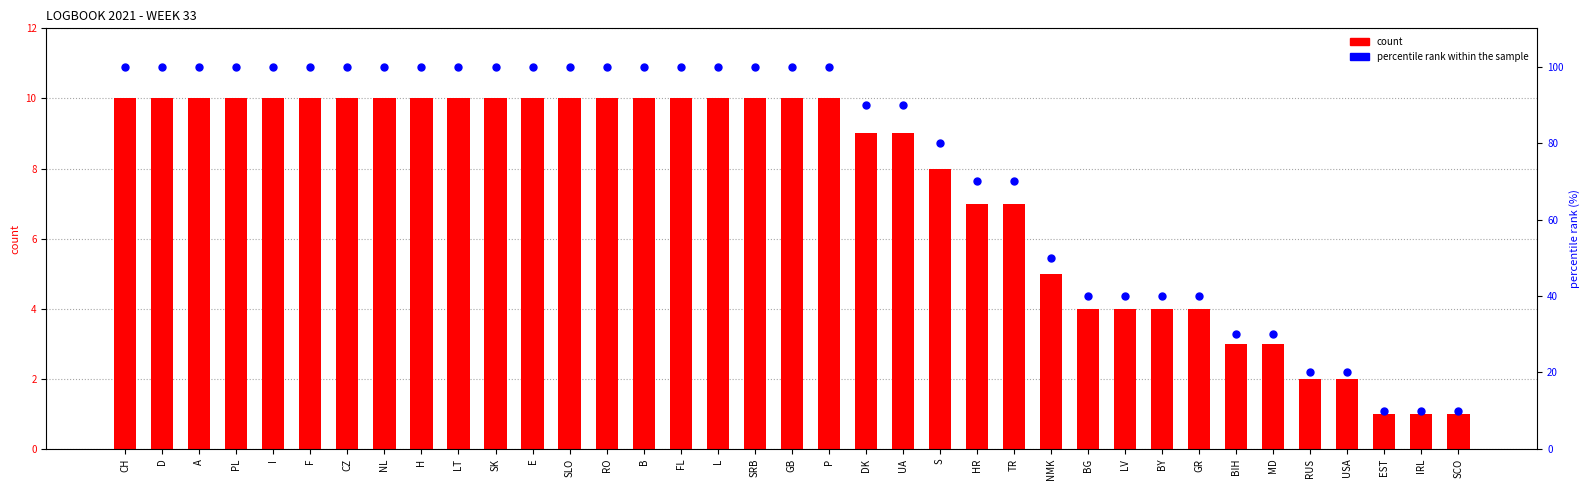

Which series has the widest spread of Y values?

percentile rank within the sample